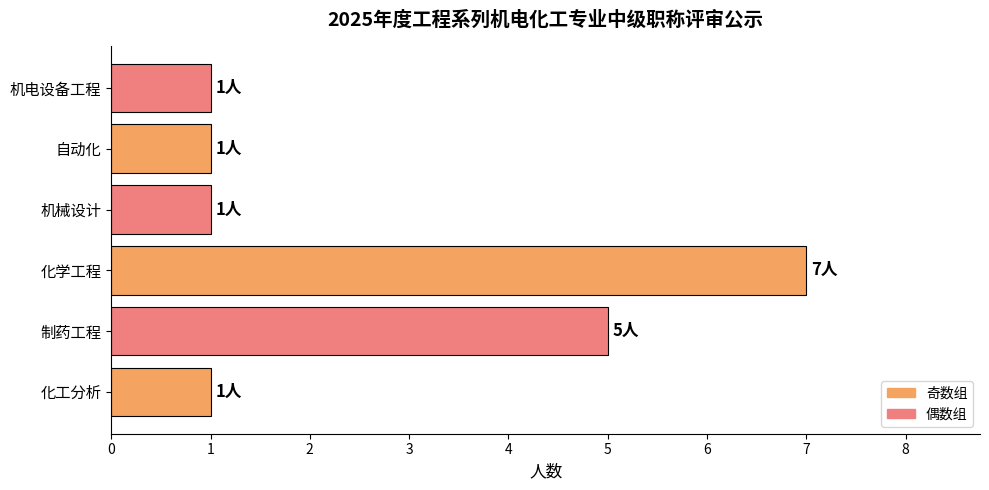

True or false: the data shows 2 at 制药工程.

False